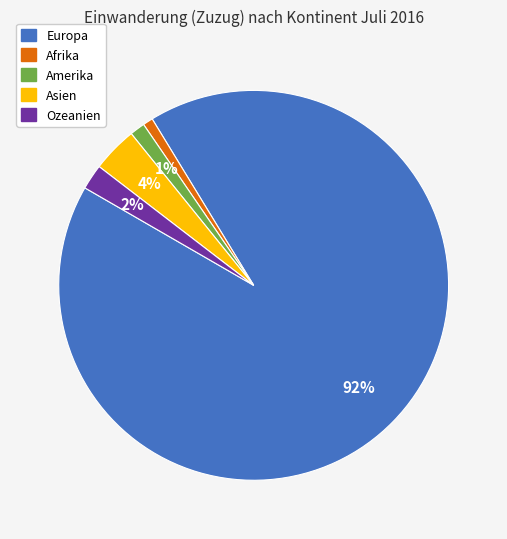

Which slice is the largest?

Europa